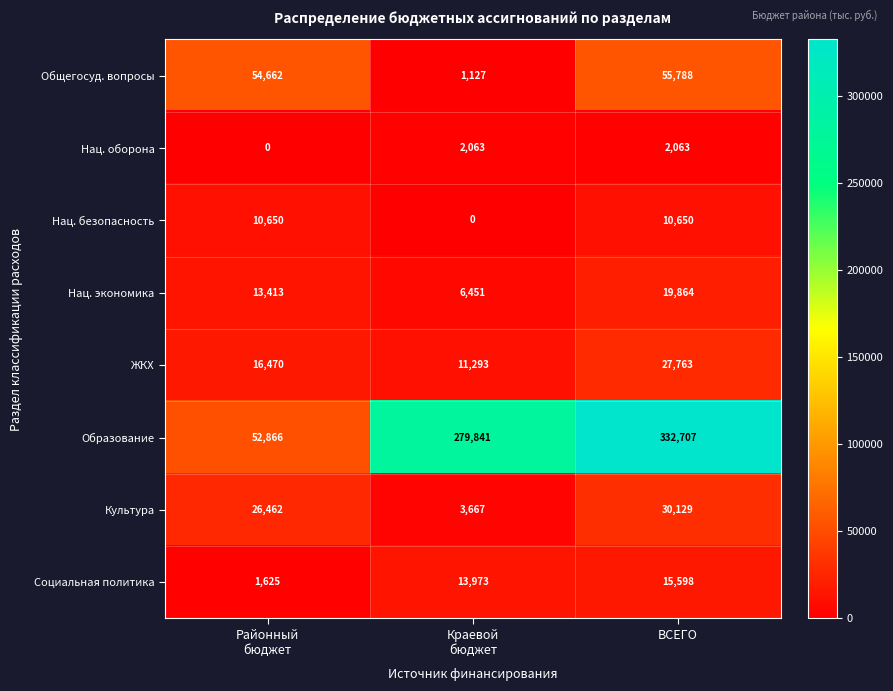

What is the highest value of the ЖКХ series?

27763